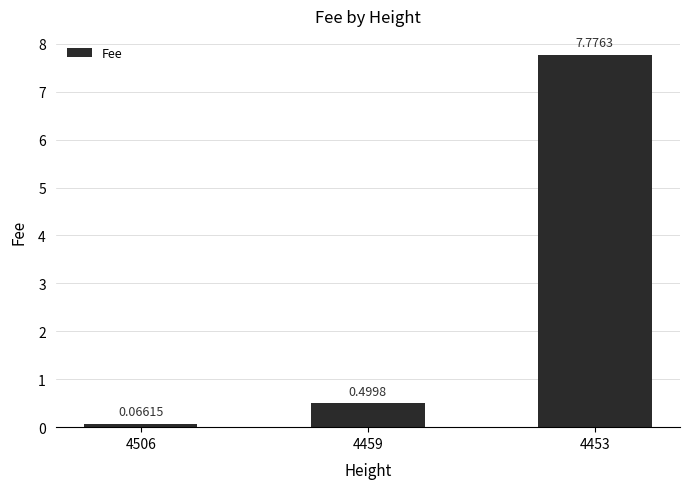

Which category has the highest value across all series?

4453